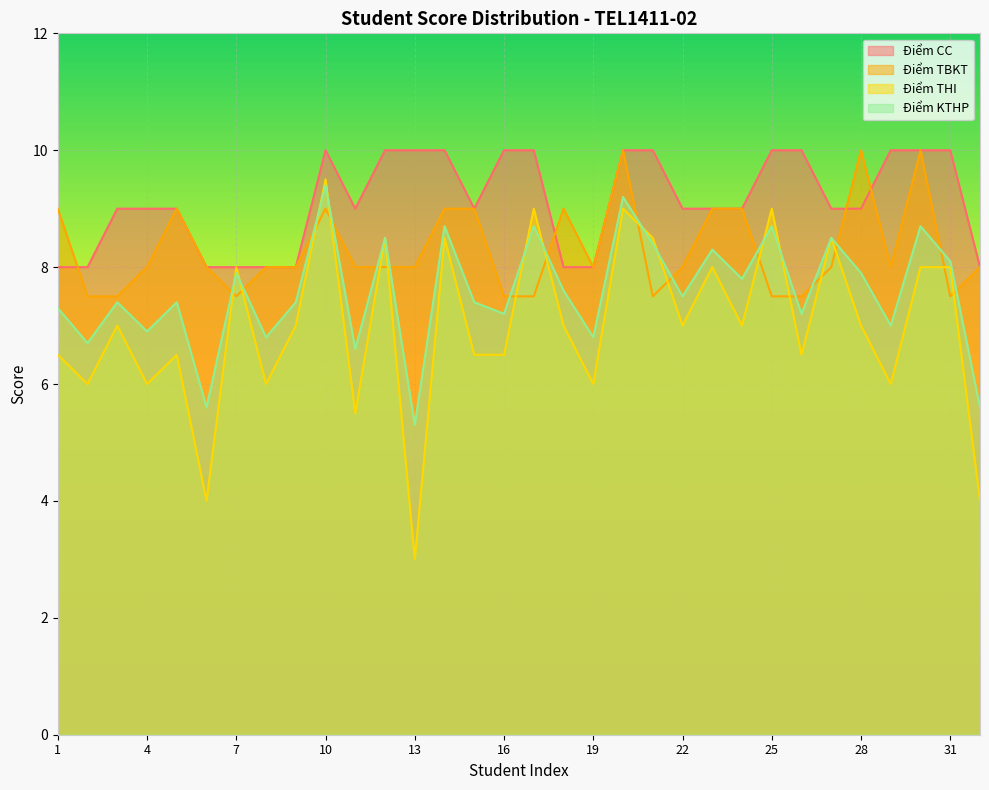

True or false: Điểm CC has more than 0 points higher than both neighbors.

True